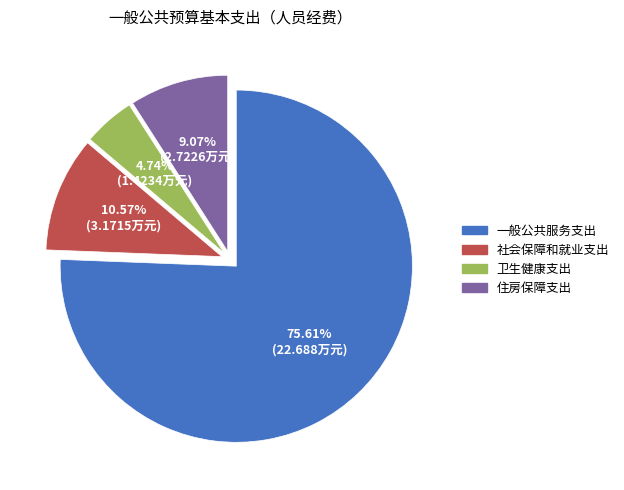

True or false: 一般公共服务支出 accounts for 76% of the total.

True